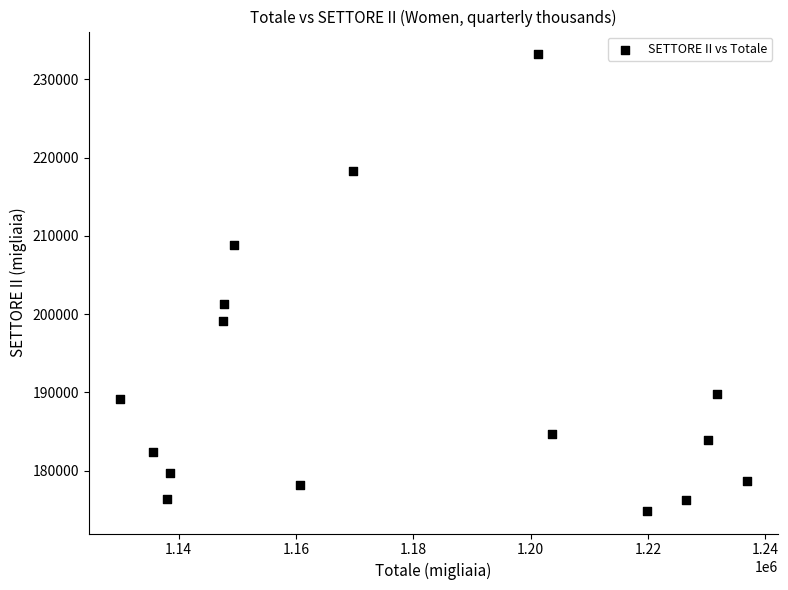

What is the range of Y values (max minus min)?

58309.3